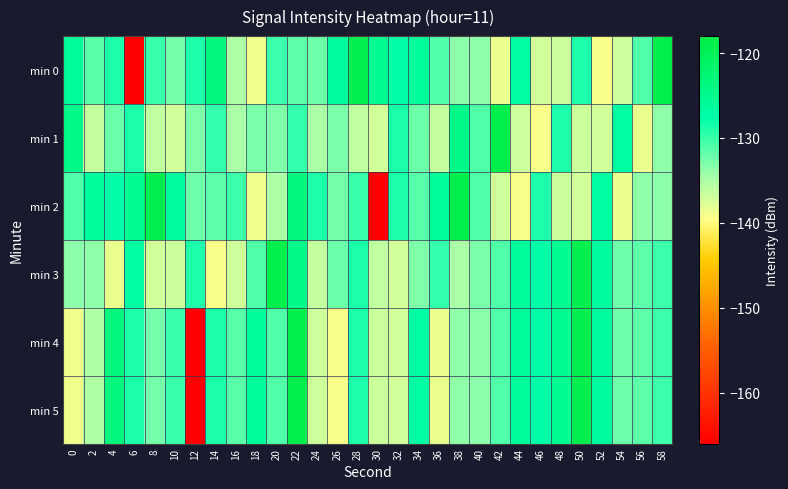

What is the total value across all series at 6?

-804.6